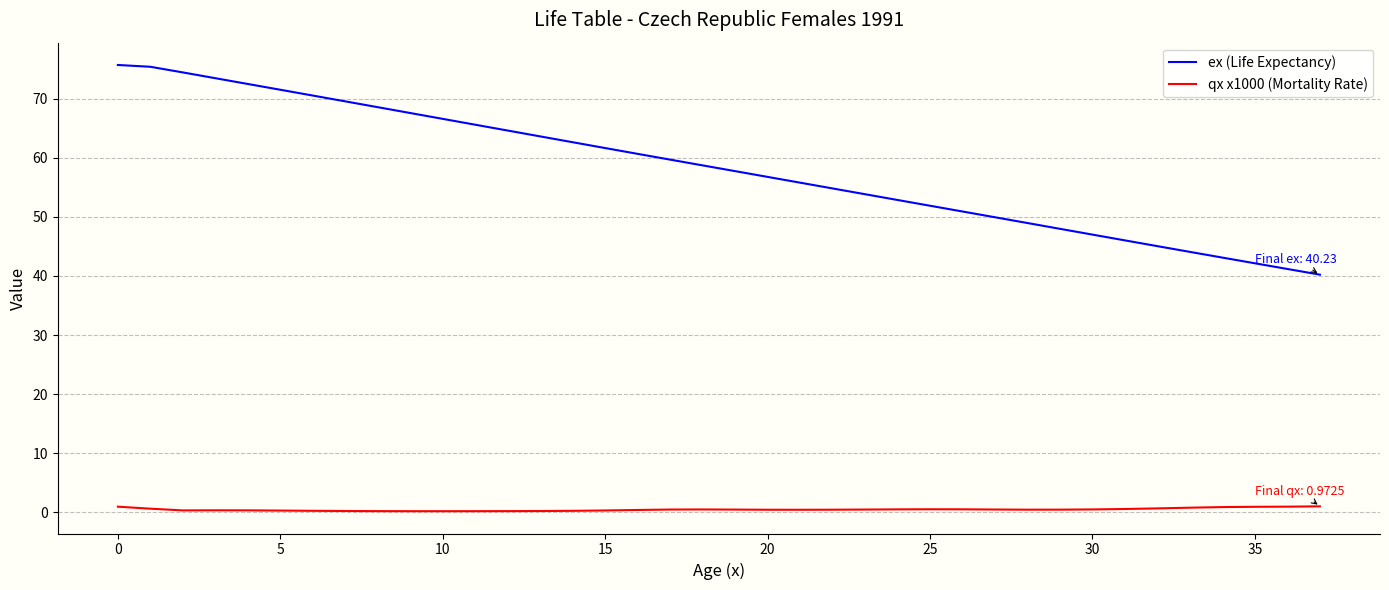

Rank the series by their average value, from lowest to highest.

qx x1000 (Mortality Rate), ex (Life Expectancy)